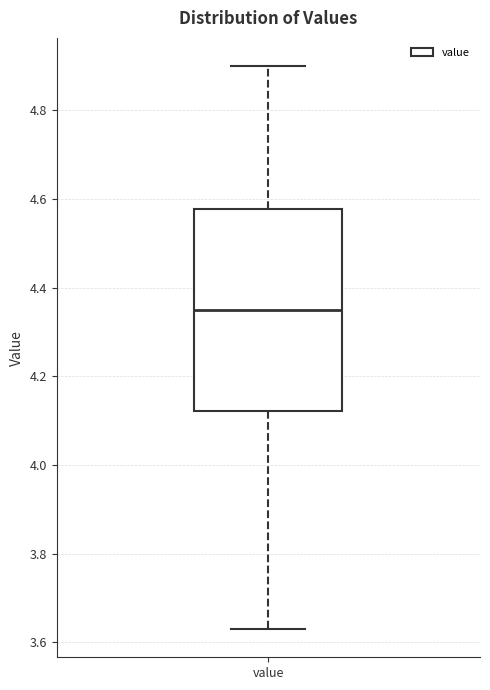

Transcribe this box plot: give where the median line is, the range the box spans, and where the two whiskers end, as read against the y-axis. The values are not printed on the chart, so give them approximately, as read against the axis.

median 4.36, box 4.12 to 4.58, whiskers 3.64 to 4.90